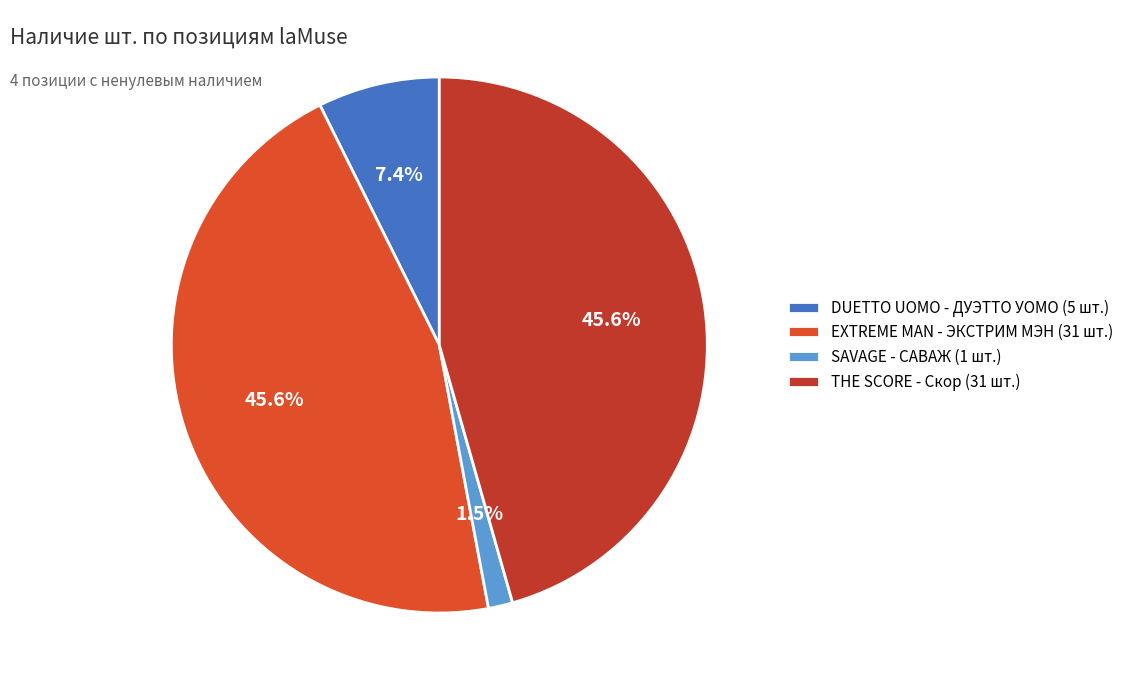

Rank the categories by value from lowest to highest.

SAVAGE - САВАЖ, DUETTO UOMO - ДУЭТТО УОМО, EXTREME MAN - ЭКСТРИМ МЭН, THE SCORE - Скор